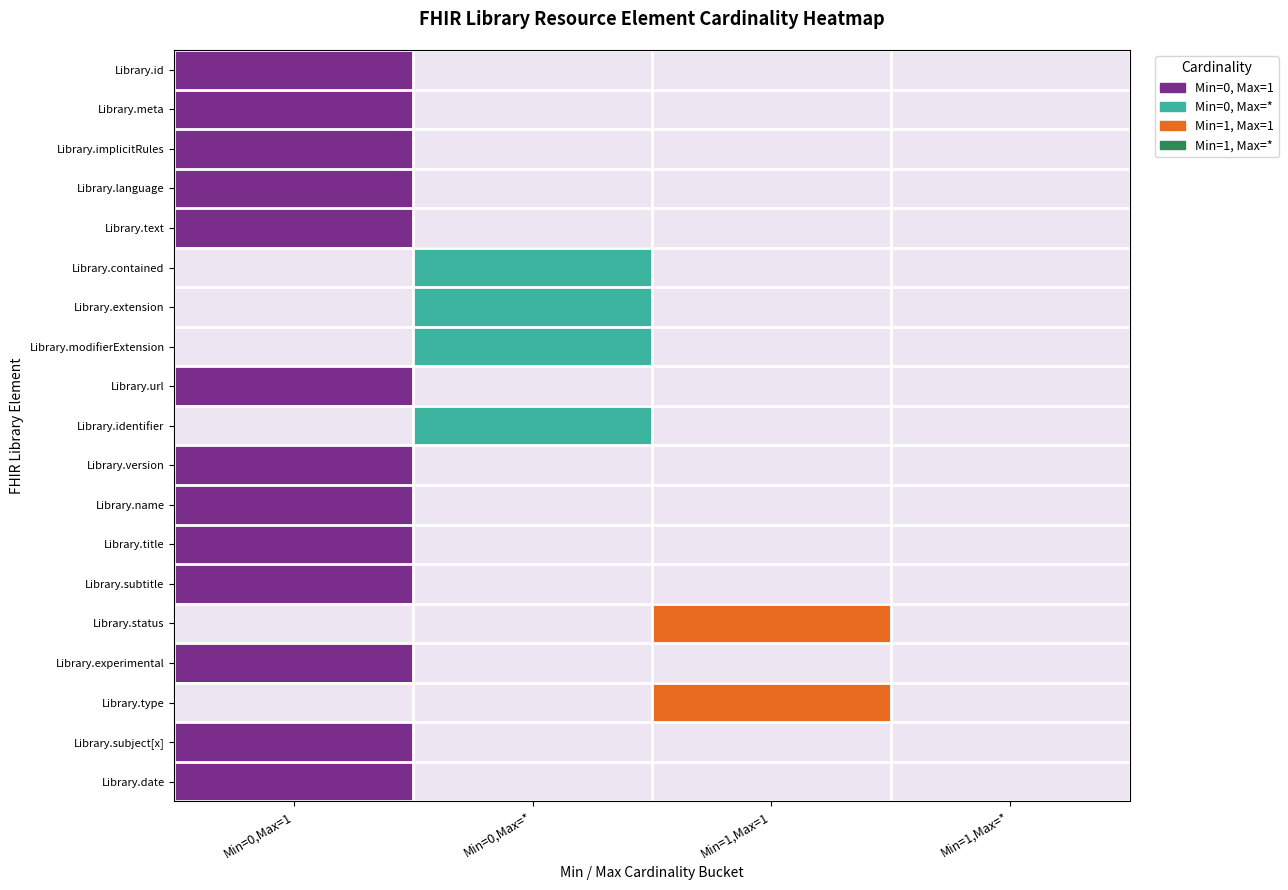

What is the maximum value shown in the chart?

1